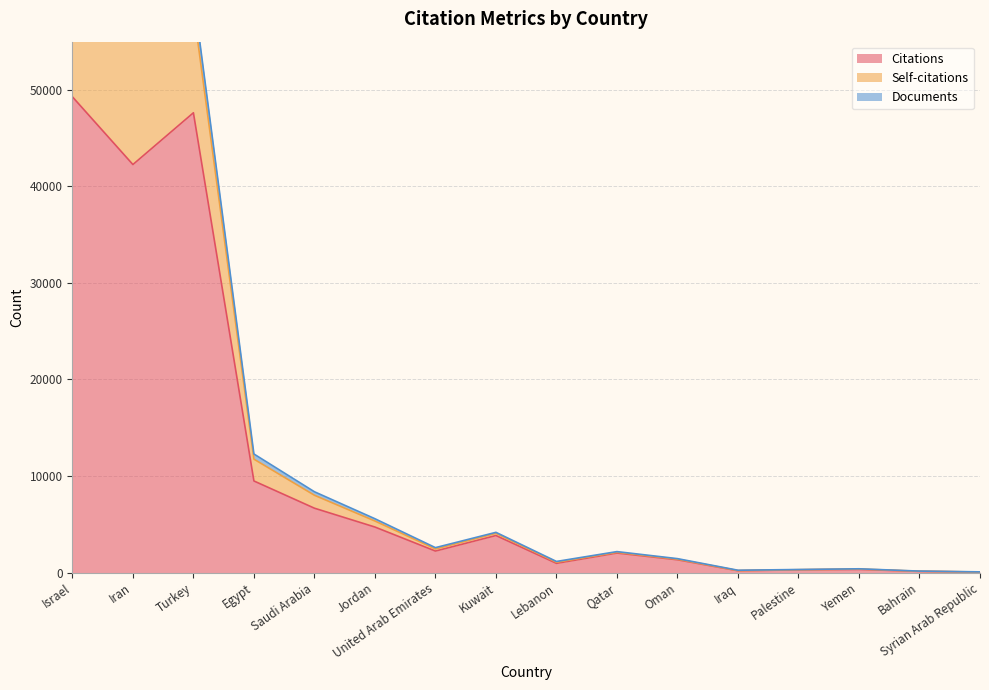

Read the Citations value at Kuwait.

3835